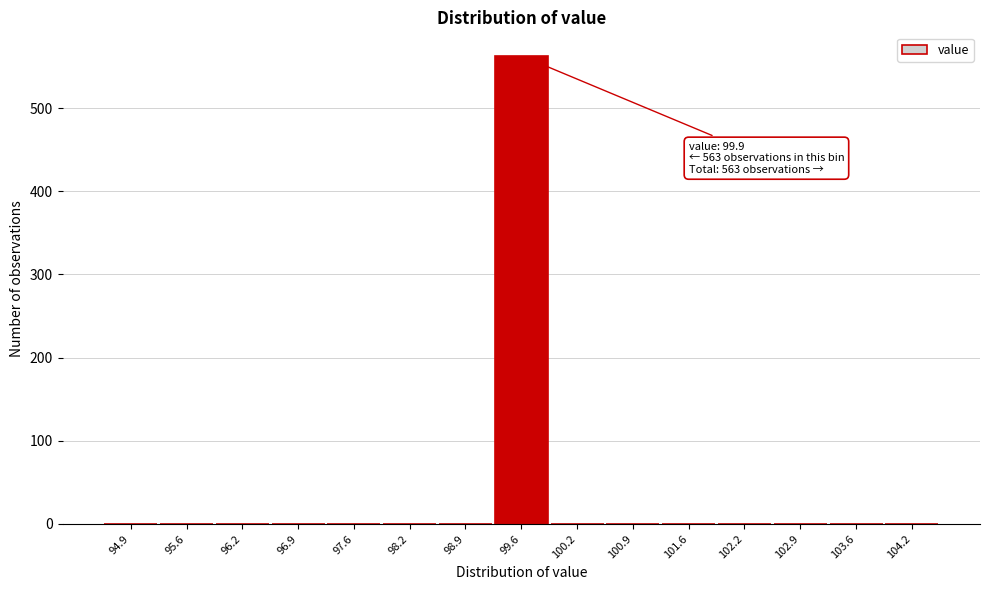

Reading right to left, extract all data points from this chart.

104.2=0	103.6=0	102.9=0	102.2=0	101.6=0	100.9=0	100.2=0	99.6=563	98.9=0	98.2=0	97.6=0	96.9=0	96.2=0	95.6=0	94.9=0